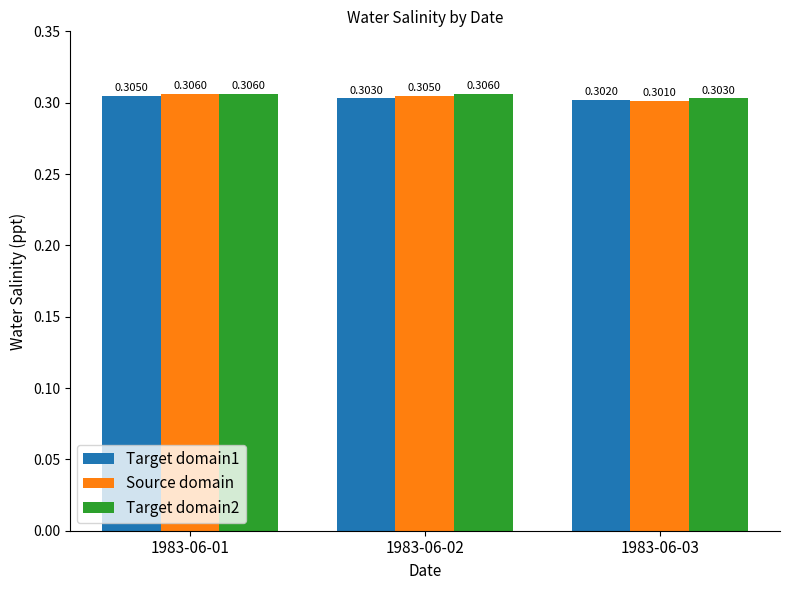

Which series has the widest spread of values?

Source domain